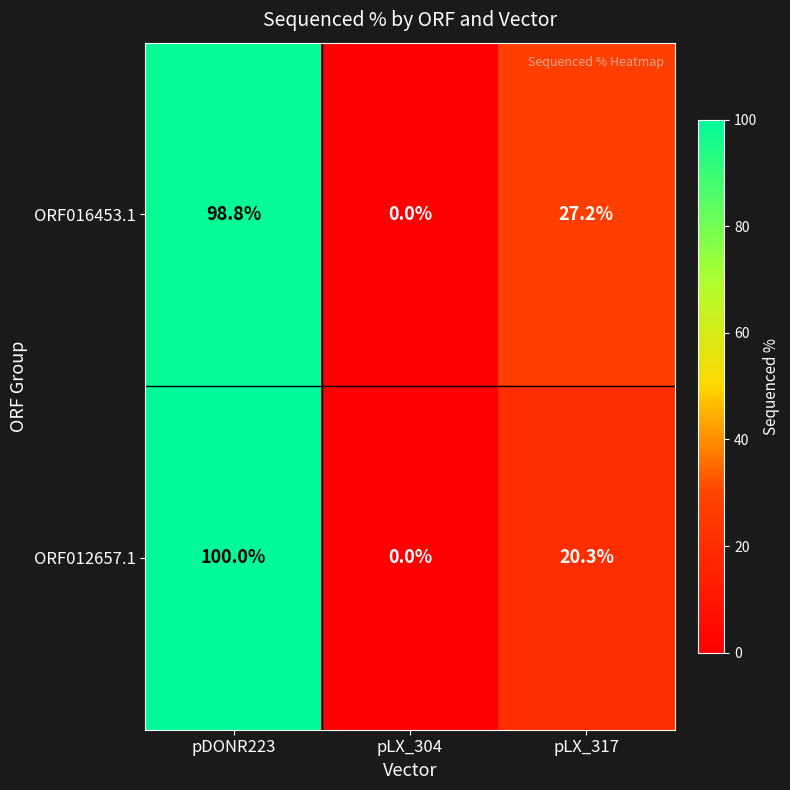

Reading left to right, transcribe all the data shown in this chart.

ORF016453.1: 98.8	0.0	27.2
ORF012657.1: 100.0	0.0	20.3